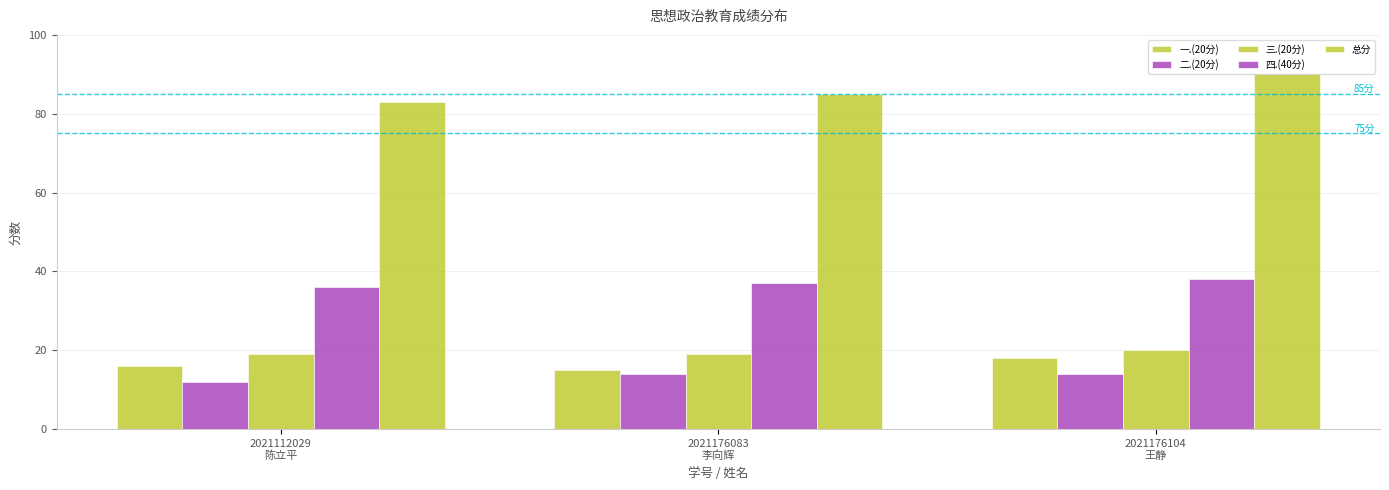

How many bars are there in total?

15